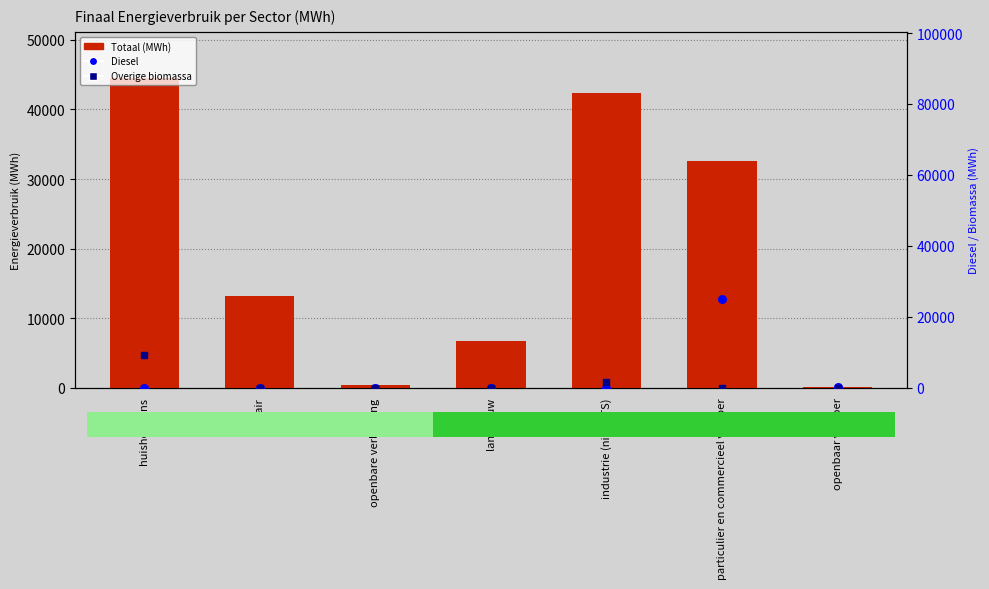

Which series has the largest Y range (max minus min)?

Totaal (MWh)